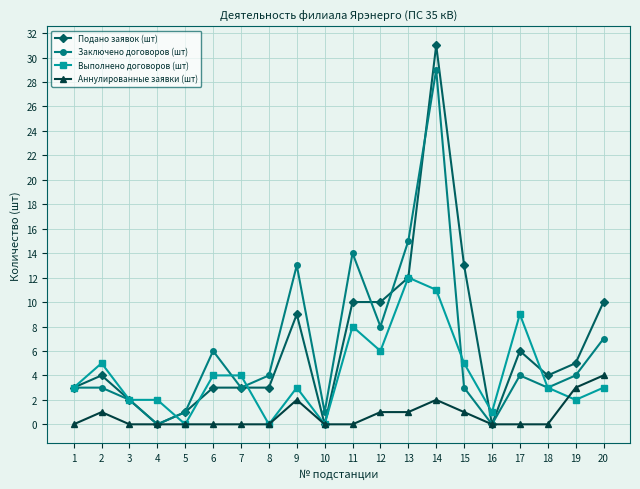

Rank the series by their maximum value, from highest to lowest.

Подано заявок (шт), Заключено договоров (шт), Выполнено договоров (шт), Аннулированные заявки (шт)